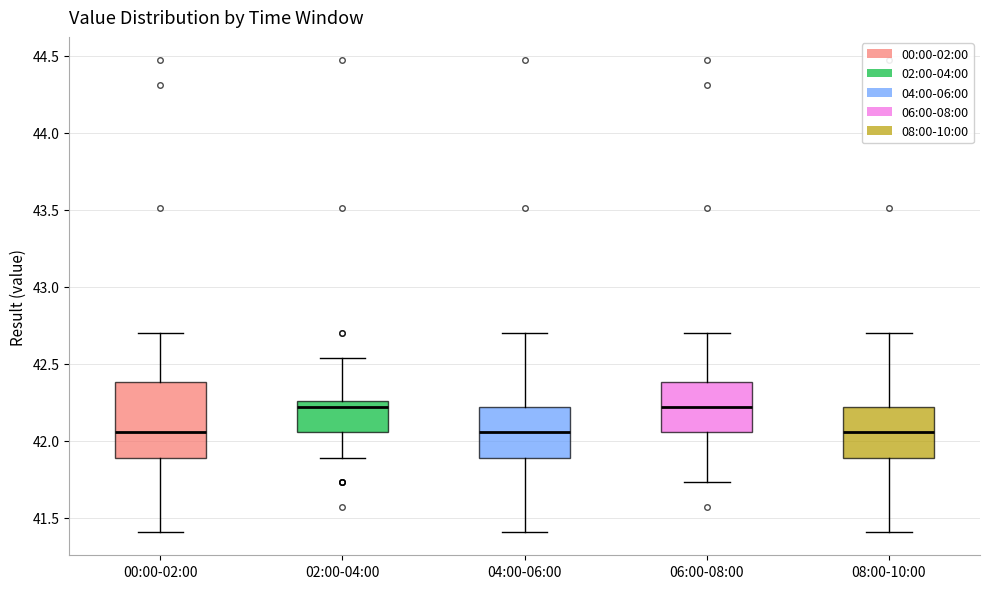

Reading left to right, read every box against the y-axis: the position of its median line, the range the box covers, and the ends of its whiskers. The values are not printed on the chart, so give them approximately, as read against the axis.

00:00-02:00: median 42.05, box 41.90 to 42.40, whiskers 41.40 to 42.70
02:00-04:00: median 42.20, box 42.05 to 42.25, whiskers 41.90 to 42.55
04:00-06:00: median 42.05, box 41.90 to 42.20, whiskers 41.40 to 42.70
06:00-08:00: median 42.20, box 42.05 to 42.40, whiskers 41.75 to 42.70
08:00-10:00: median 42.05, box 41.90 to 42.20, whiskers 41.40 to 42.70